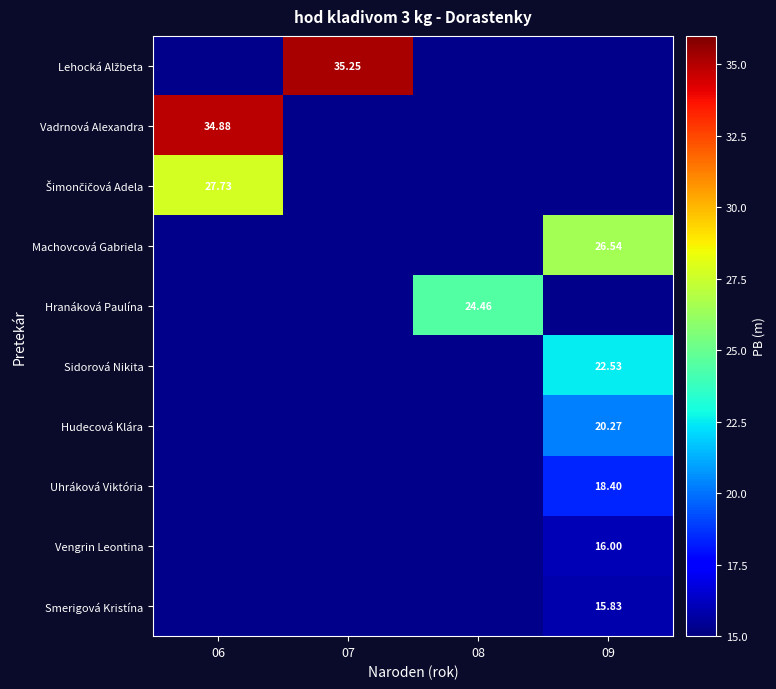

Which category has the highest value in the Machovcová Gabriela series?

06